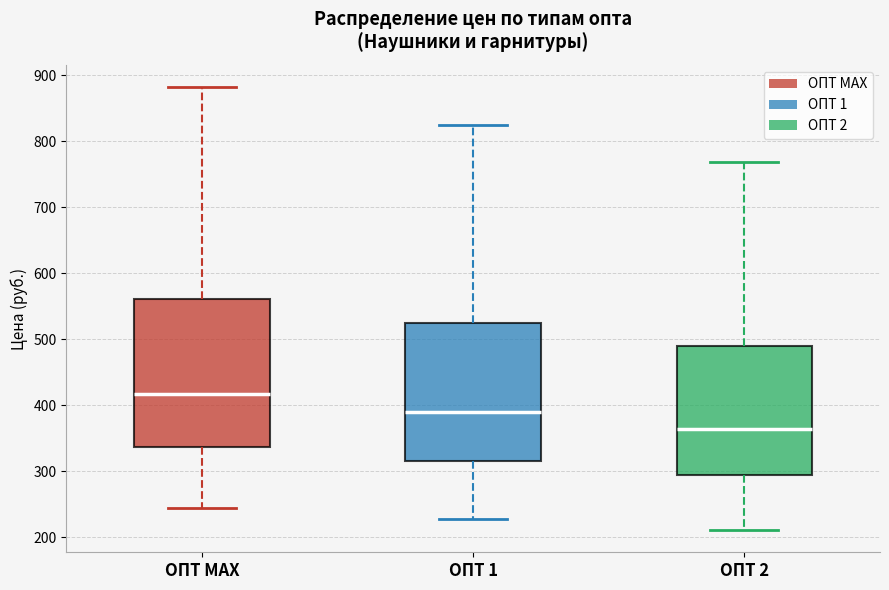

Comparing the boxes themselves (not the whiskers), which one is the tallest?

ОПТ МАХ